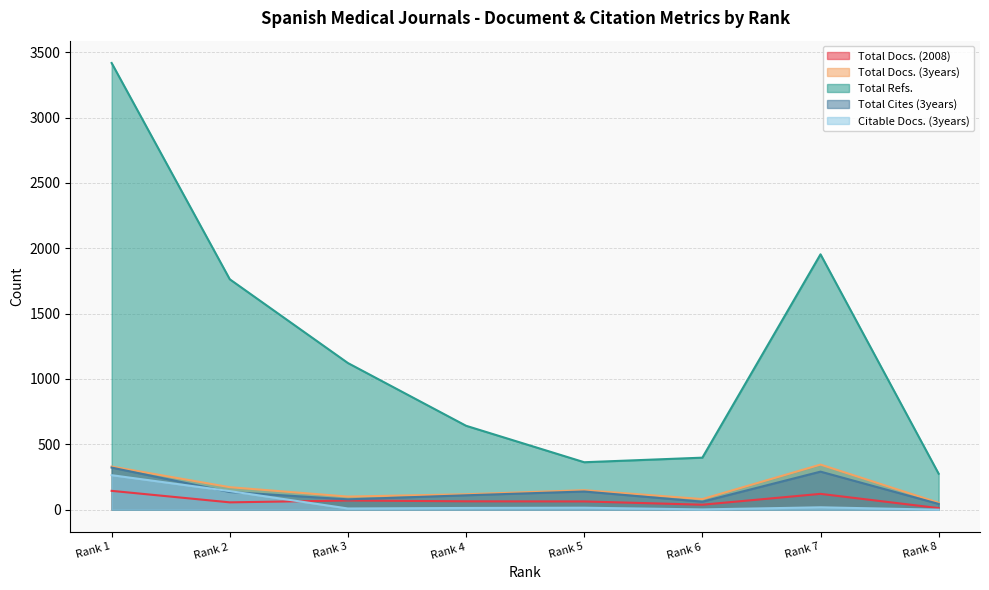

At which category does Citable Docs. (3years) reach its first local valley?

Rank 3